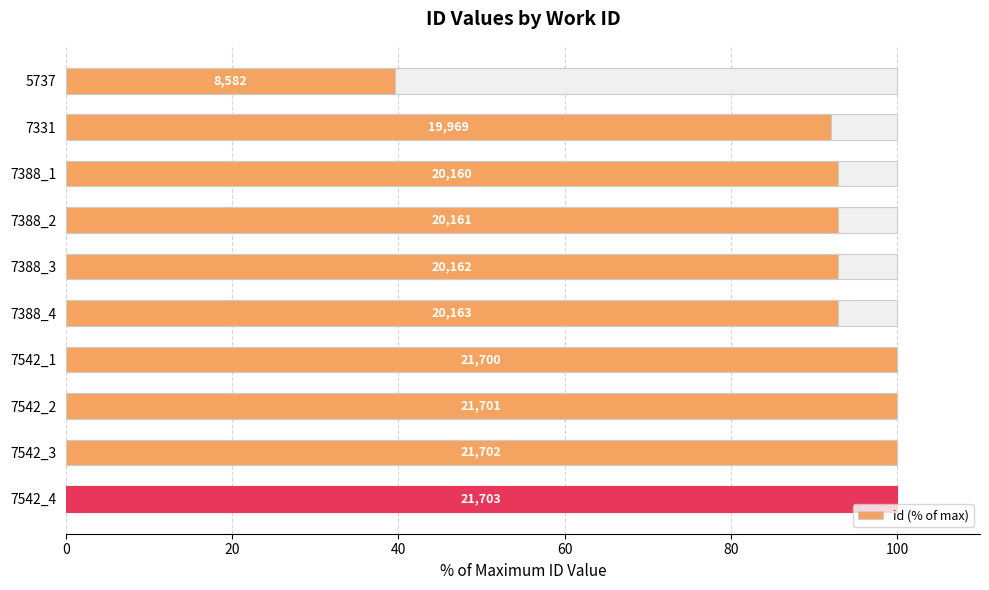

What is the greatest value displayed?

100.0